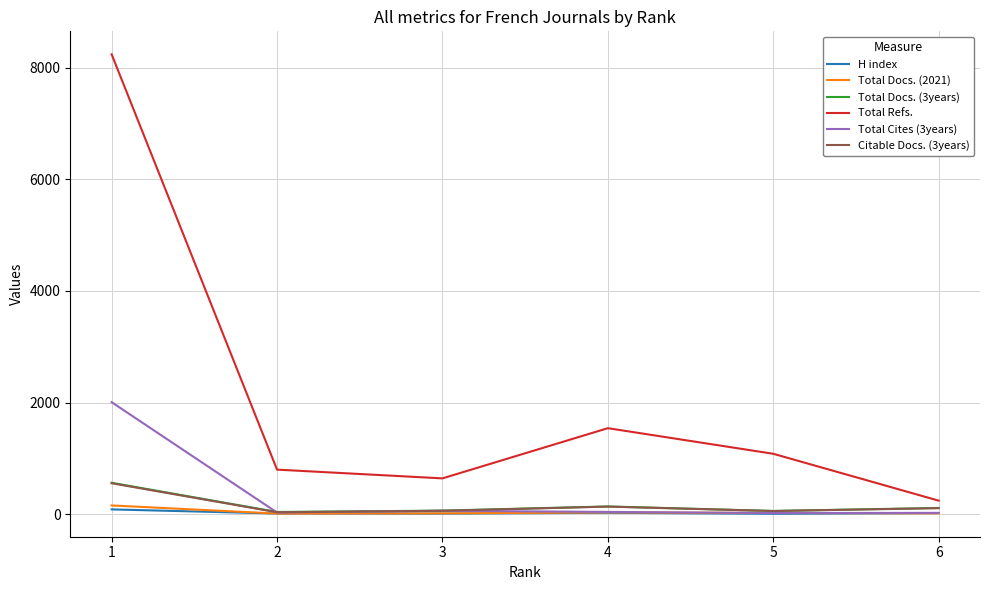

What is the sum of all Total Cites (3years) values?

2173